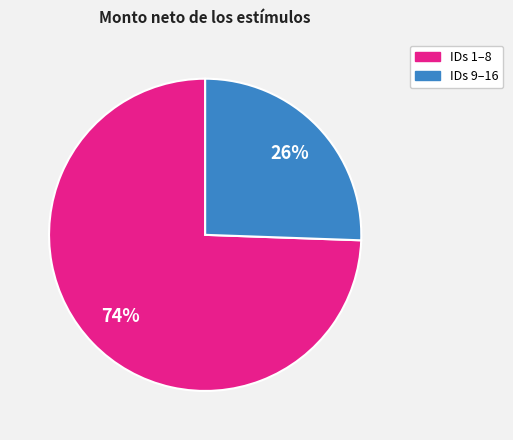

How many slices are in this pie chart?

2